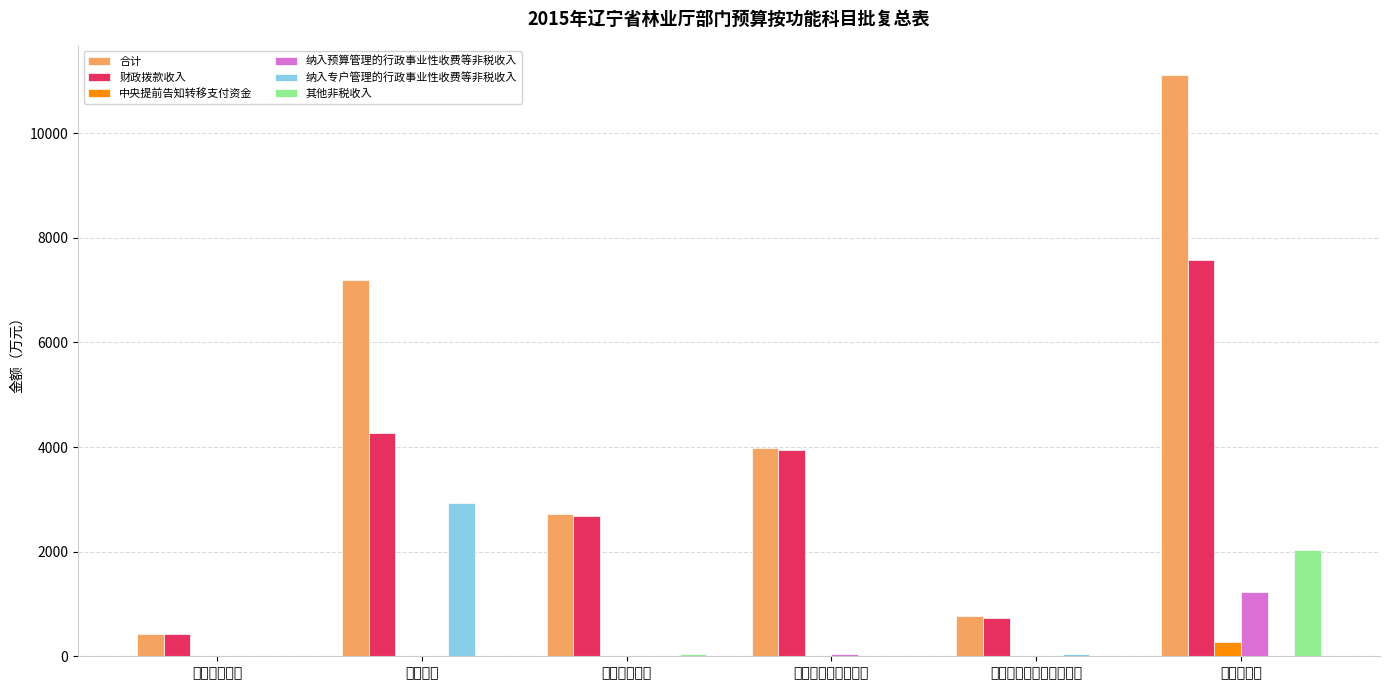

At which category does the chart reach its peak across all series?

农林水支出